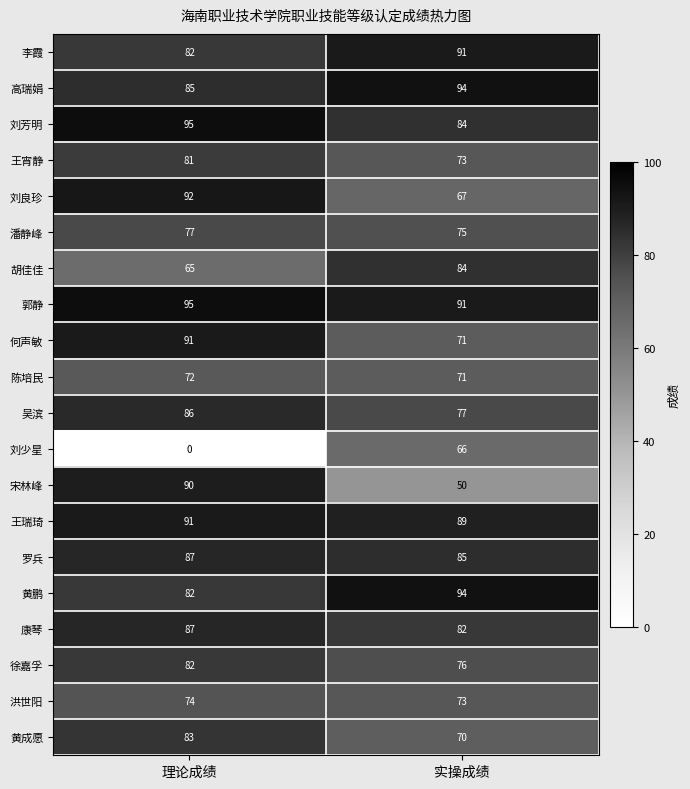

What is the highest value of the 刘少星 series?

66